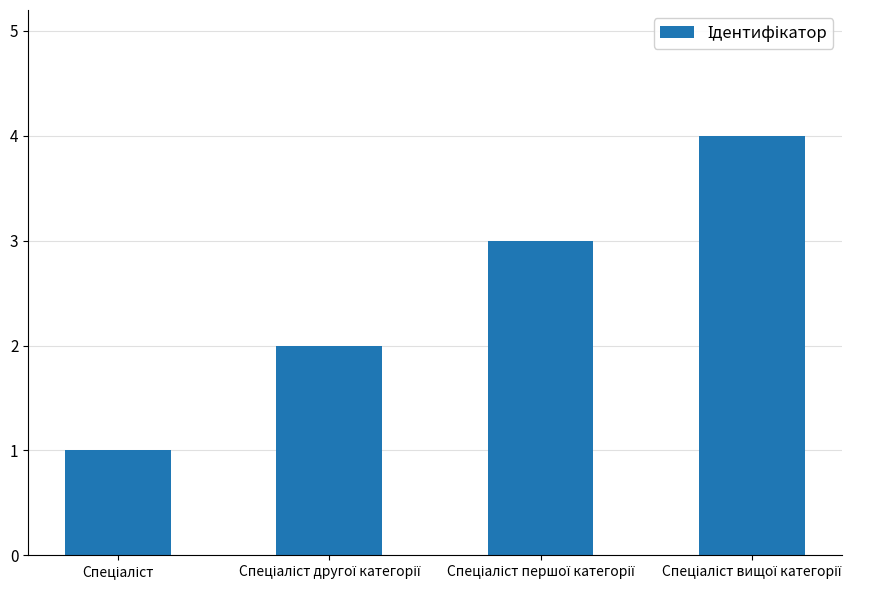

Count the number of categories in the chart.

4